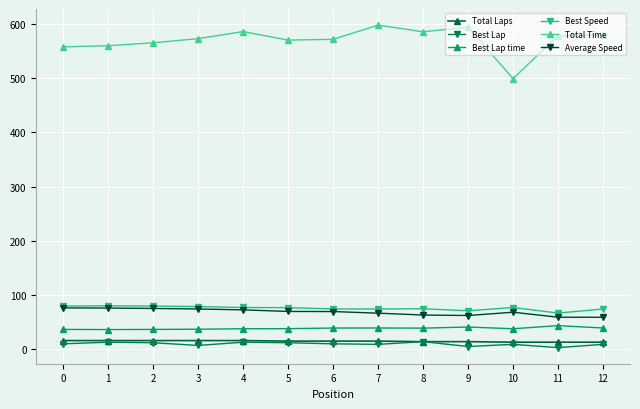

Which series has the largest range (max minus min)?

Total Time